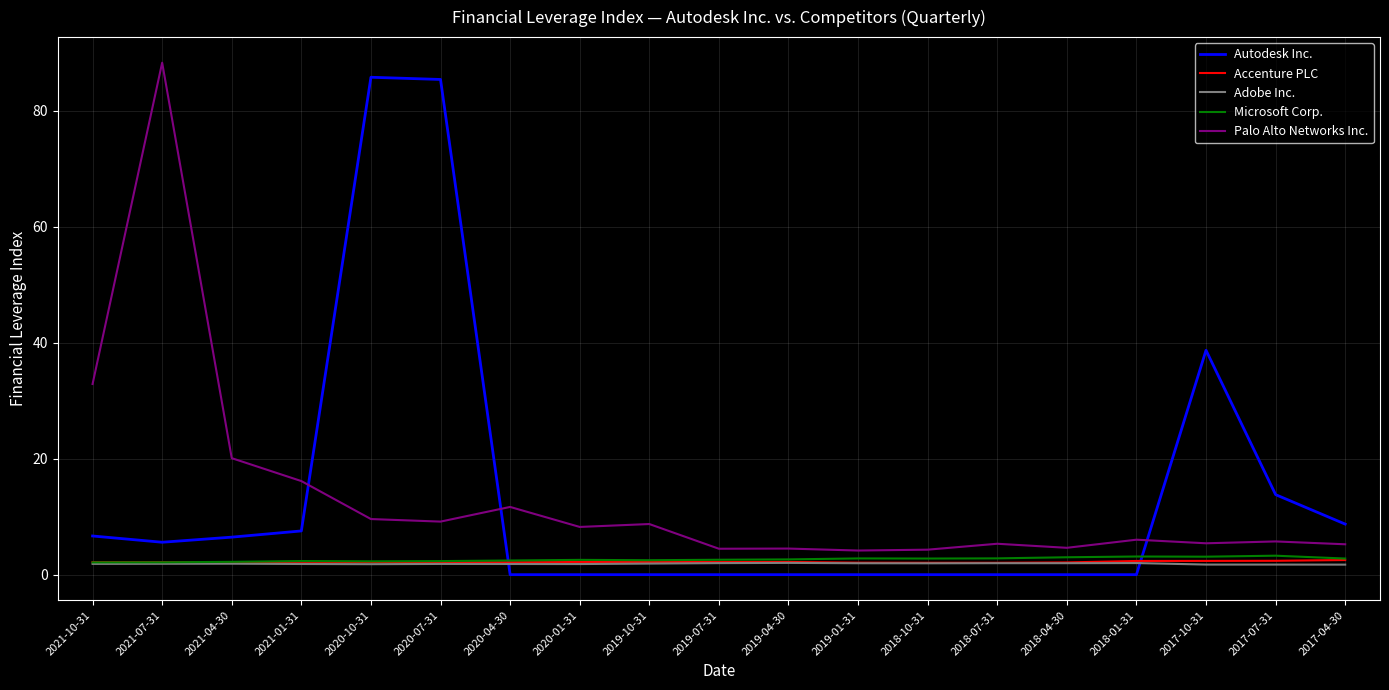

How many lines are shown in the chart?

5